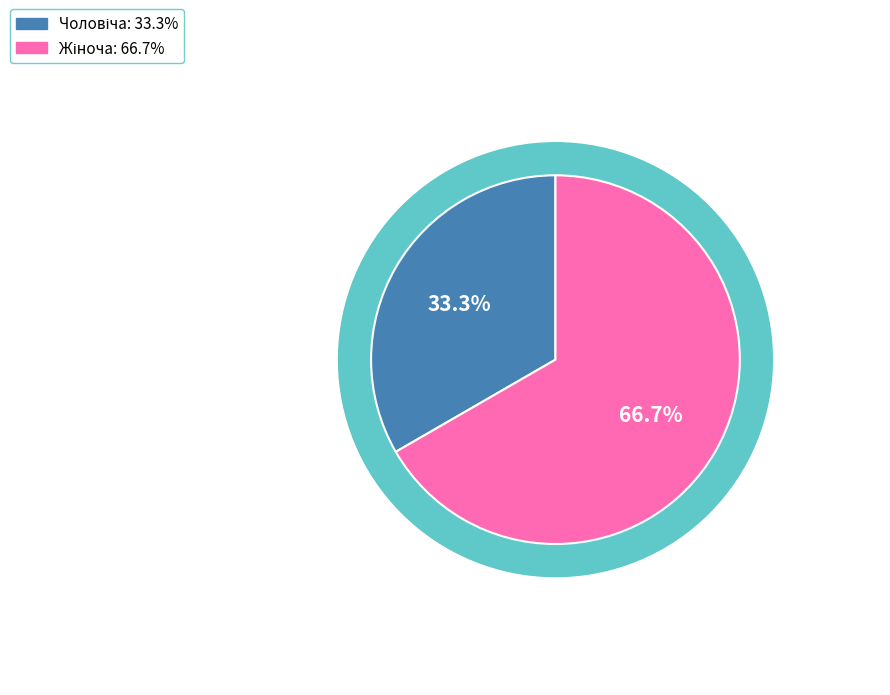

How many slices are in this pie chart?

2